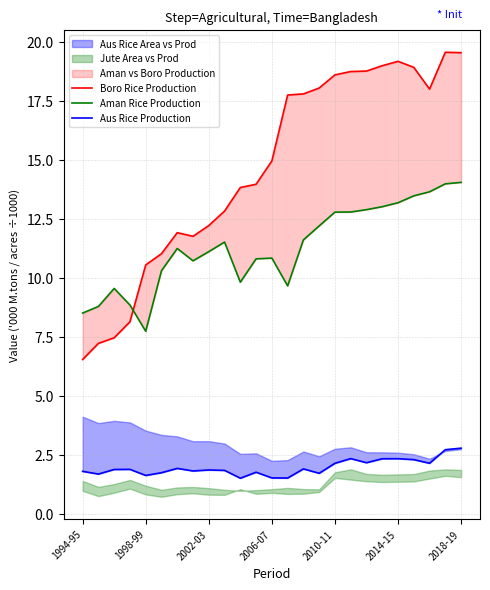

What is the difference between the maximum and minimum values in the Aus Rice Production series?

1.3